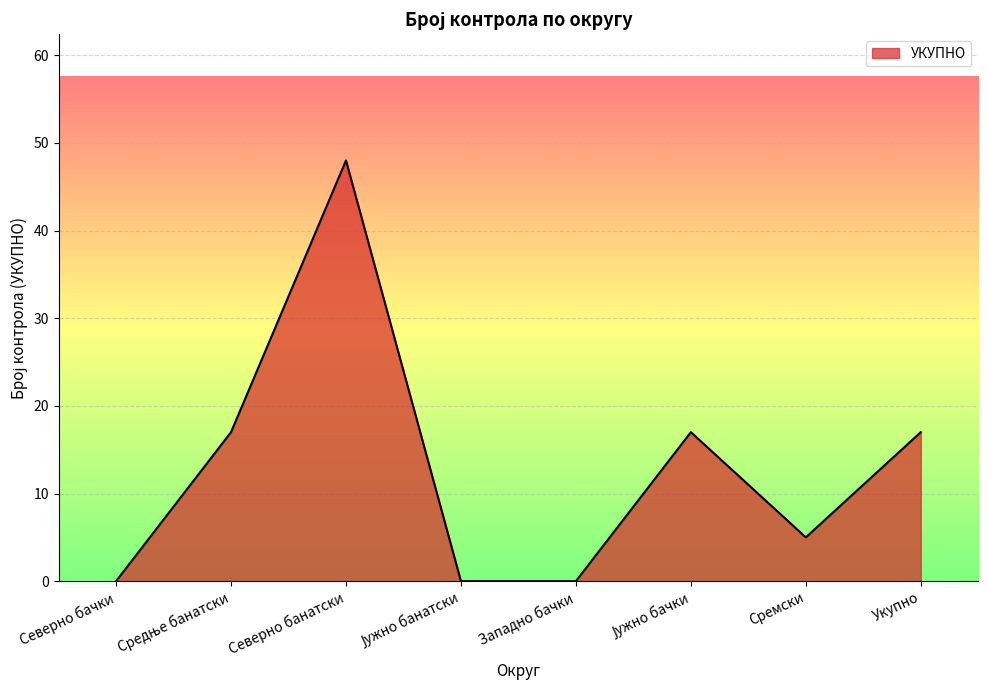

What is the sum of all values?

104